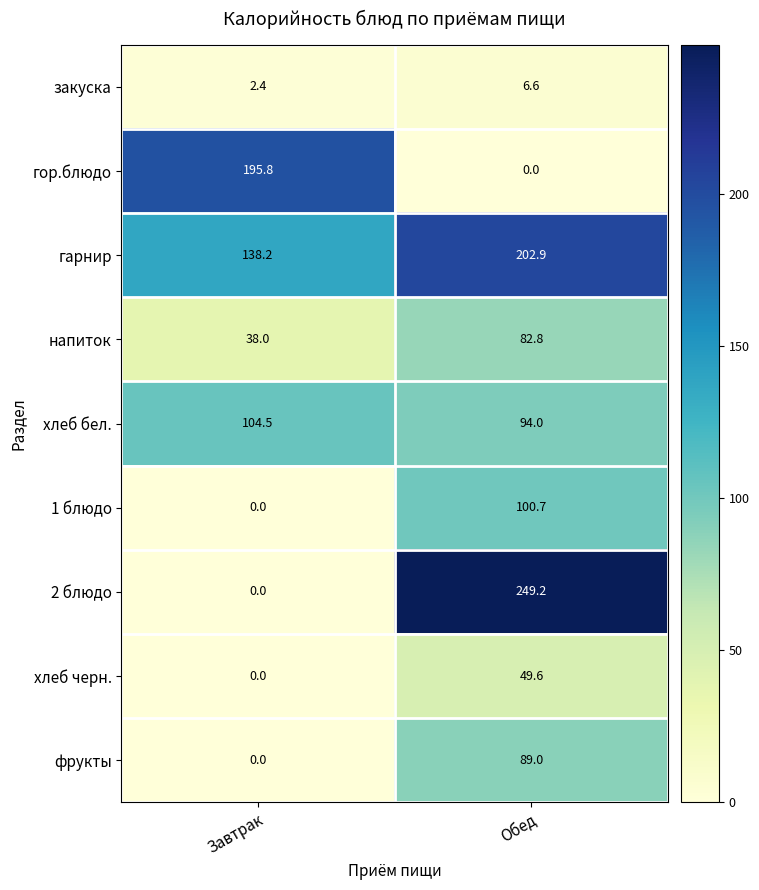

Read the хлеб черн. value at Обед.

49.6